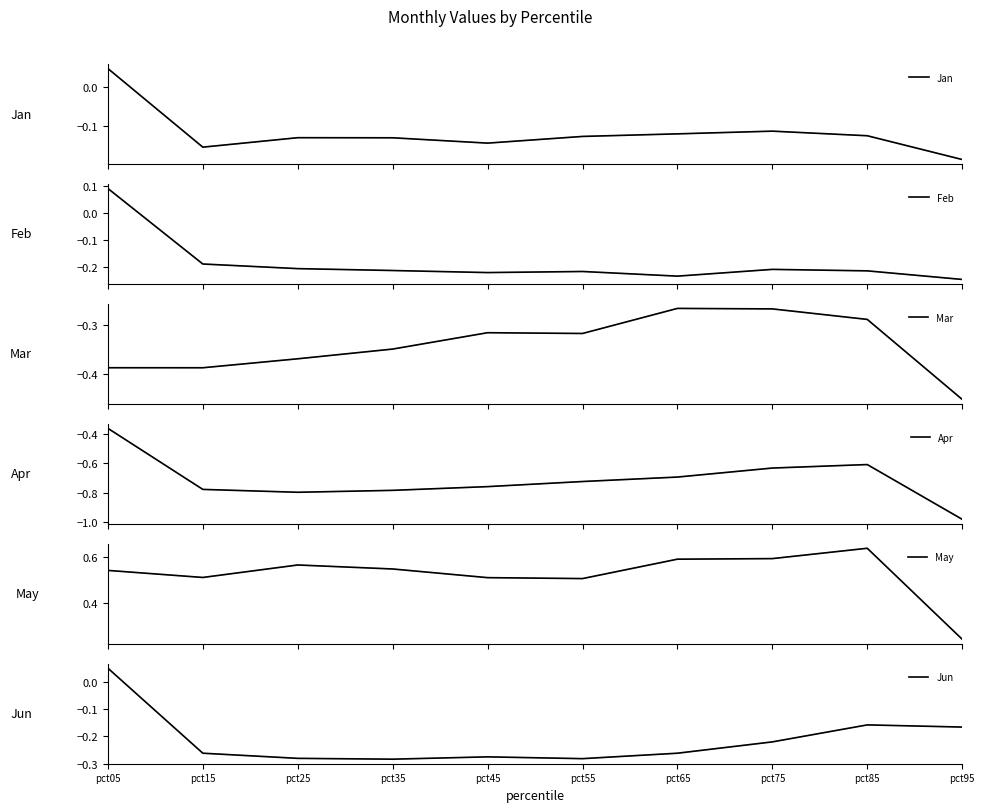

At which category is the sum across all series the highest?

pct05